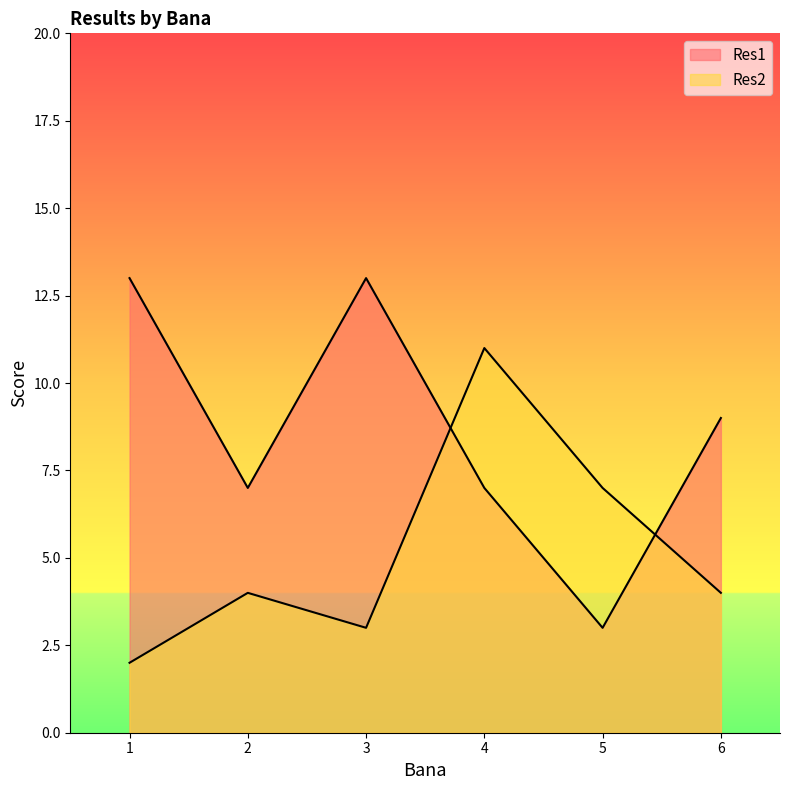

Is the value of Res1 at 5 greater than the value of Res2 at 4?

No